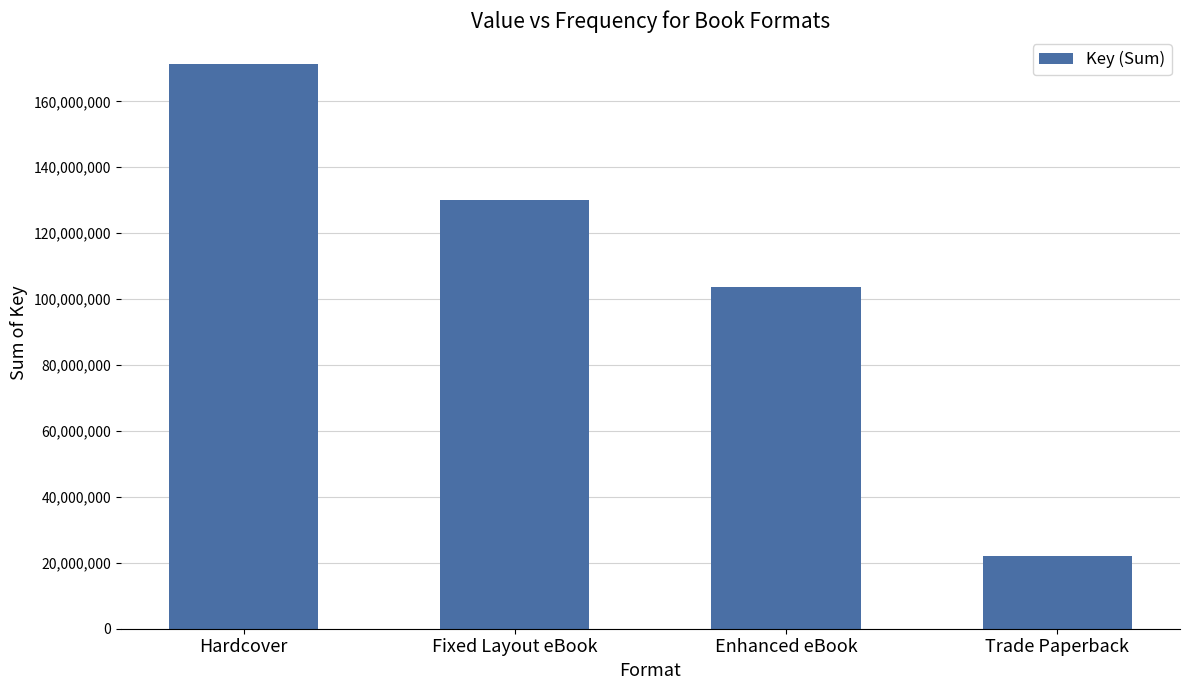

What is the label of the 3rd bar from the right?

Fixed Layout eBook